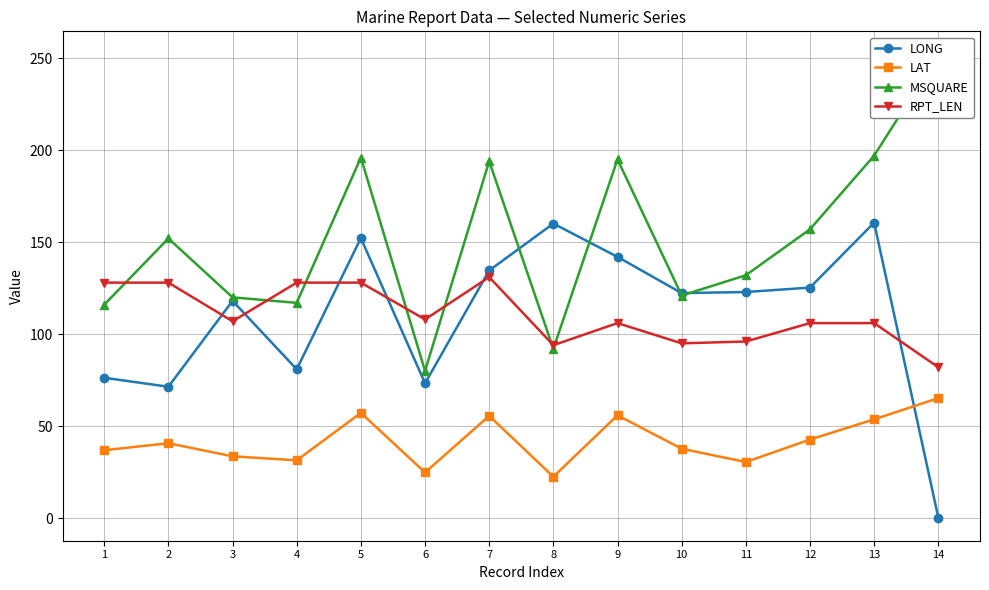

What is the minimum value shown in the chart?

0.3